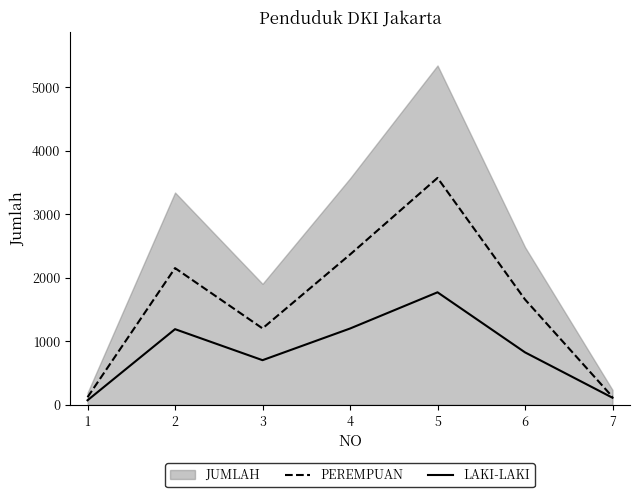

What is the sum of the LAKI-LAKI values at 7 and 1?

180